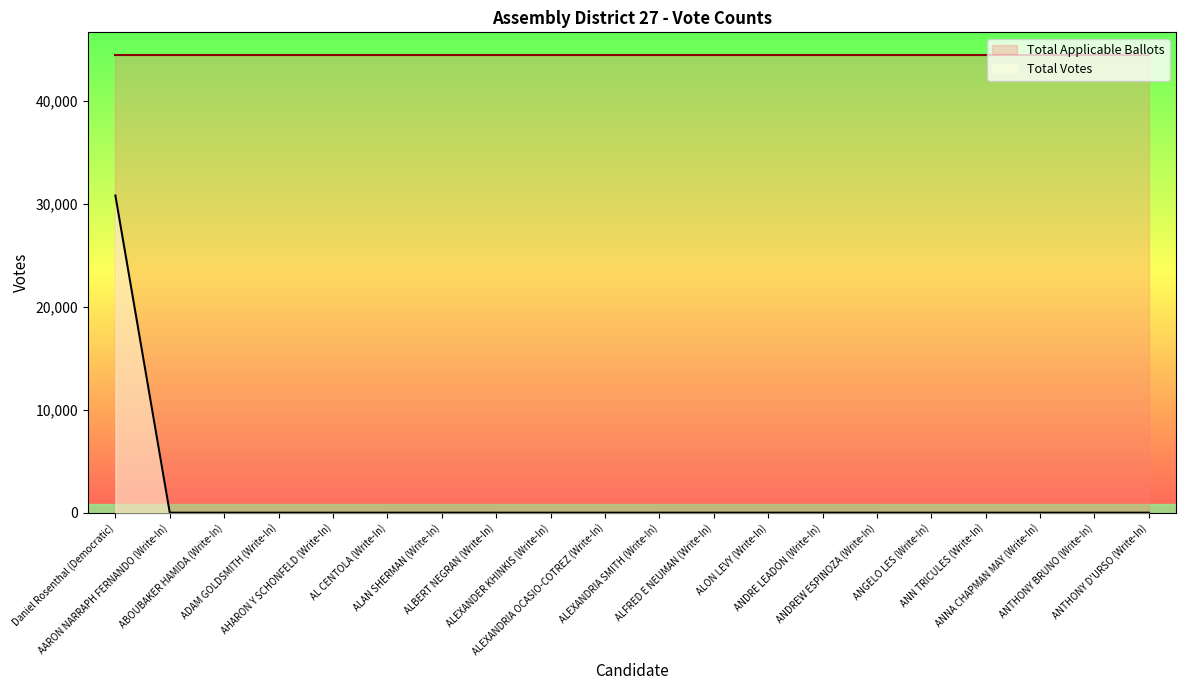

How many lines are shown in the chart?

2